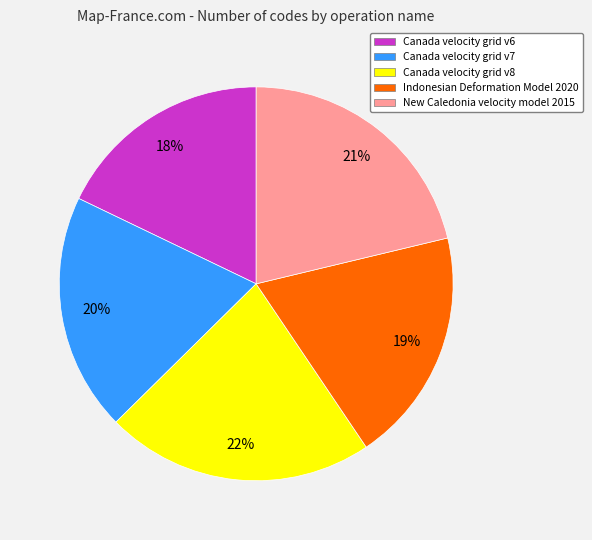

Do Canada velocity grid v7 and Canada velocity grid v8 together represent more than half of the pie?

No